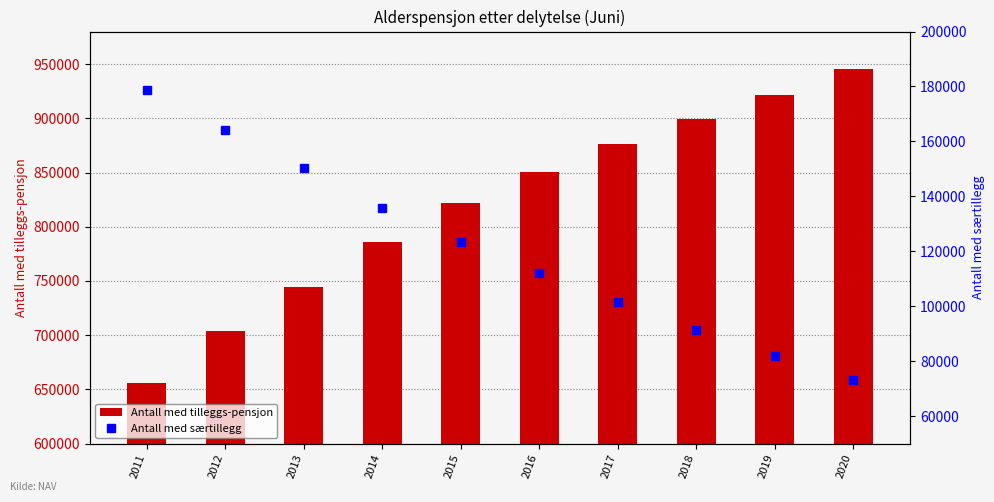

What is the approximate value of Antall med særtillegg at 2011, to the nearest 100?

178600